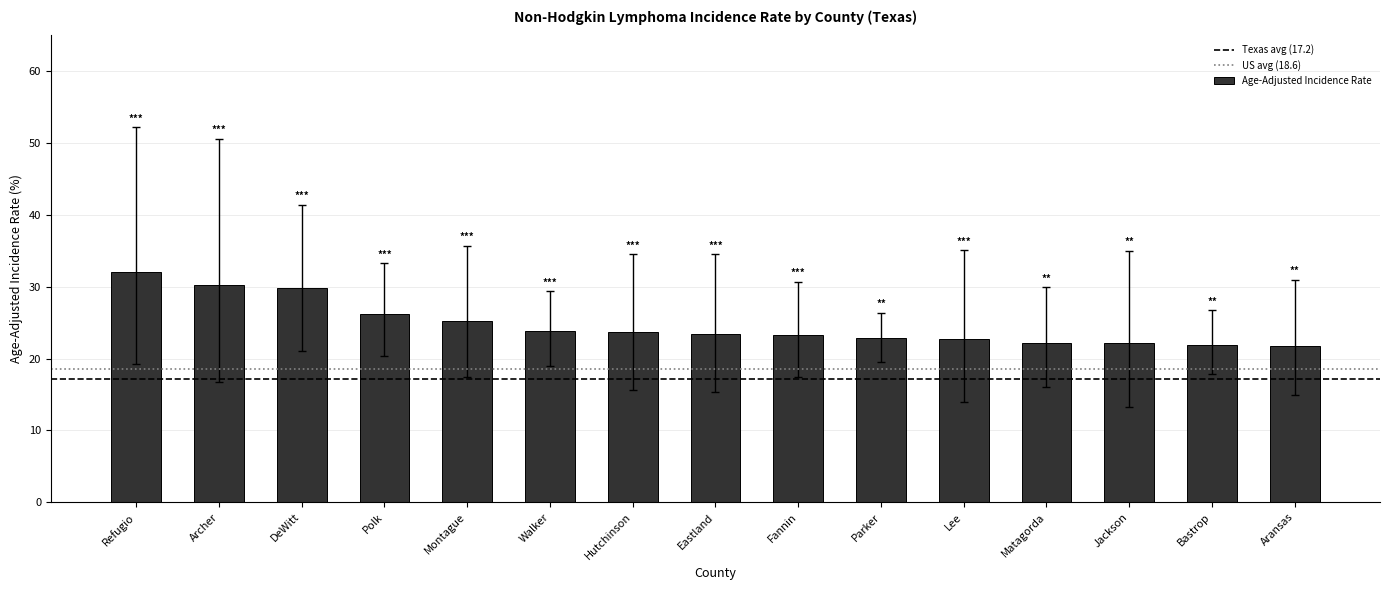

What is the minimum value shown in the chart?

21.7